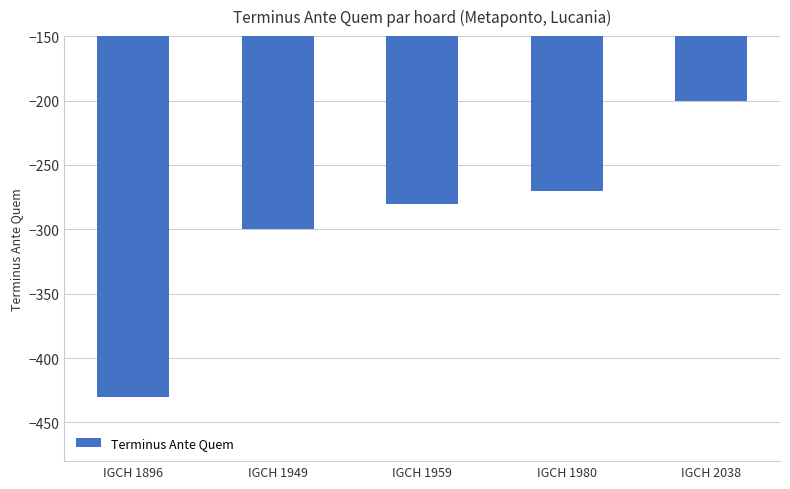

What is the value of the 2nd bar from the left?

-300